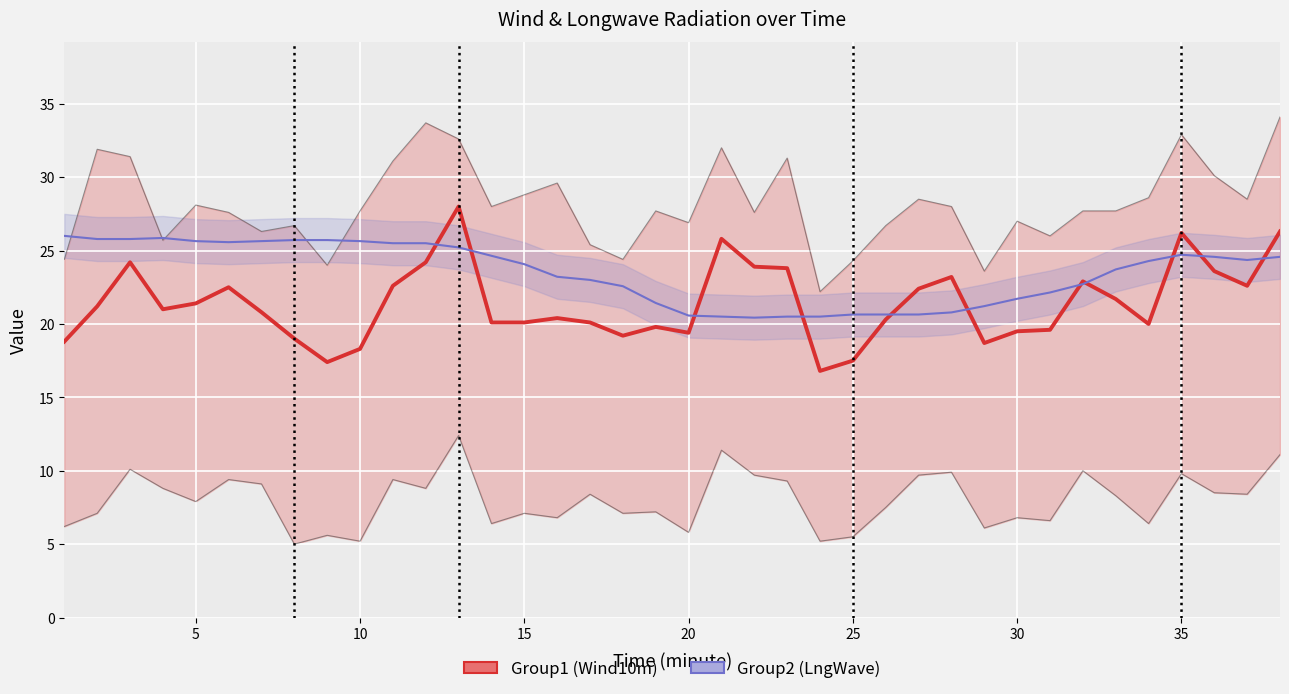

What is the maximum value shown in the chart?

28.0